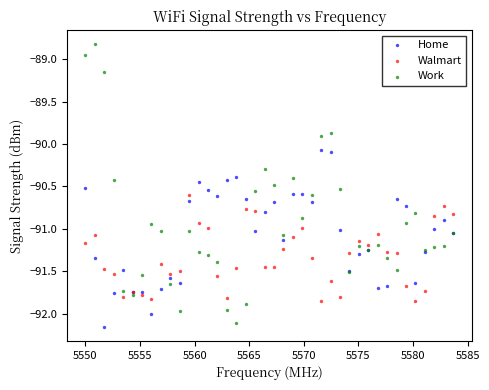

What is the X range (max minus min) for the scatter plot?

33.7